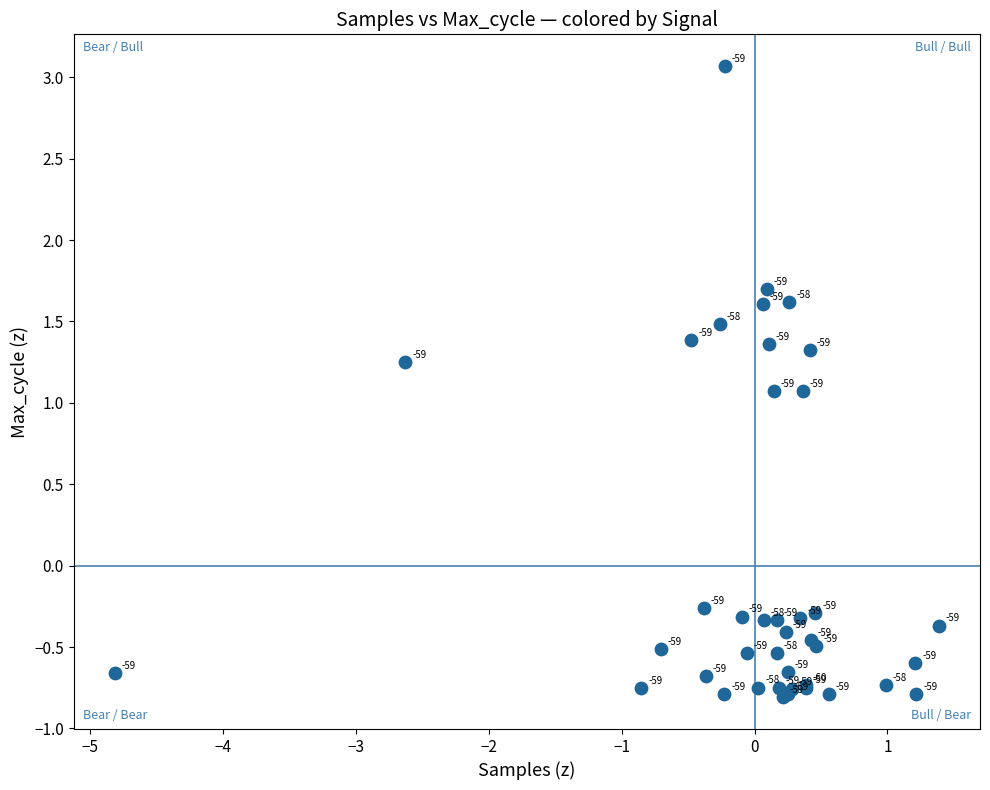

What Y value in the scatter plot is closest to 1?

1.1